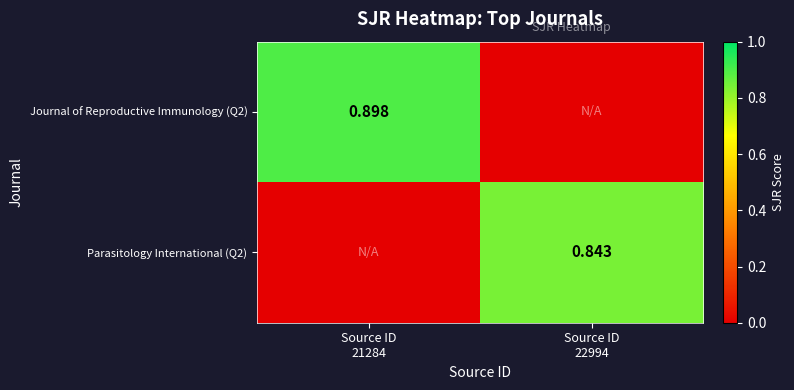

What is the sum of all Parasitology International (Q2) values?

0.8